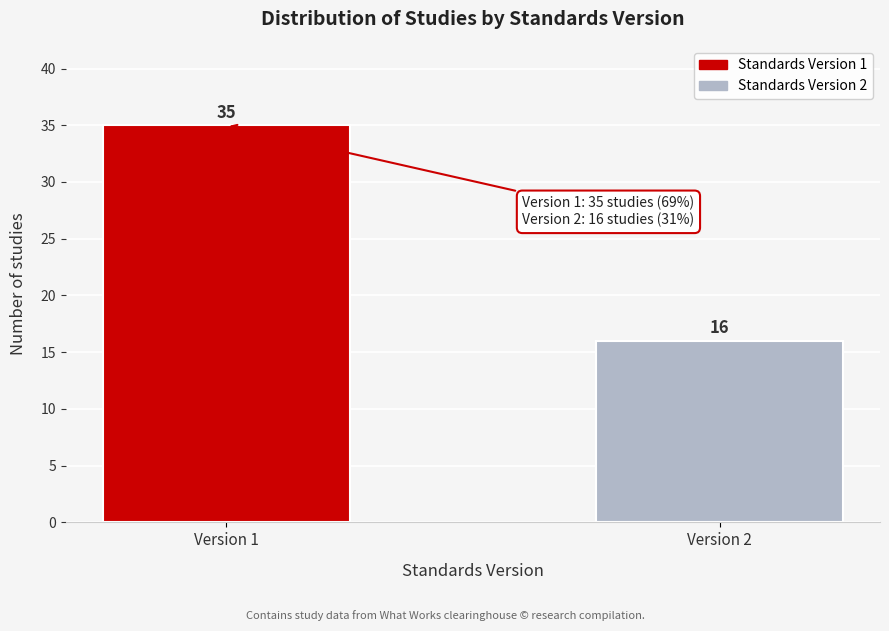

Reading left to right, list all the values displayed in this chart.

35	16